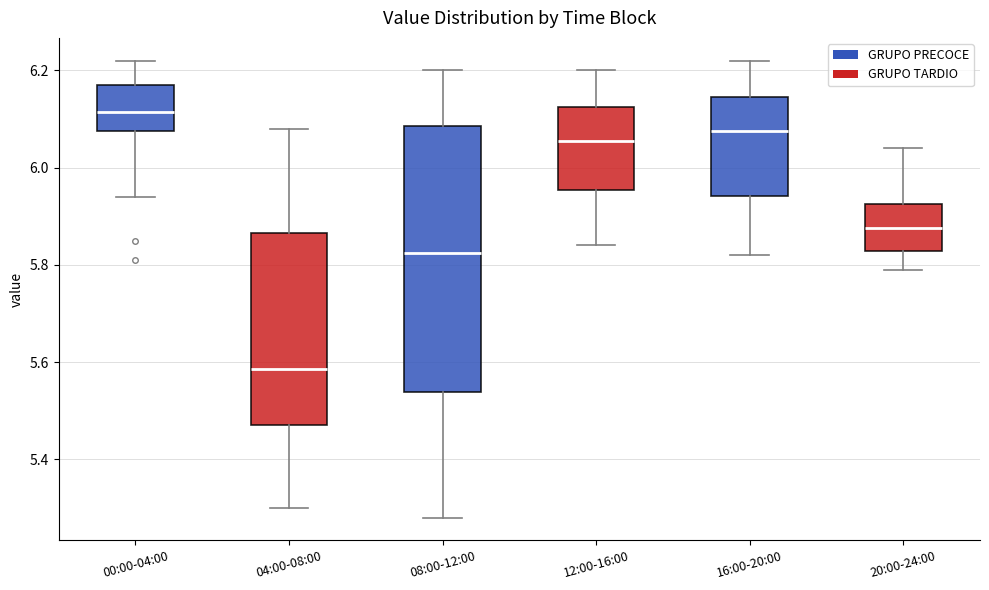

Which box's median line is the highest?

00:00-04:00